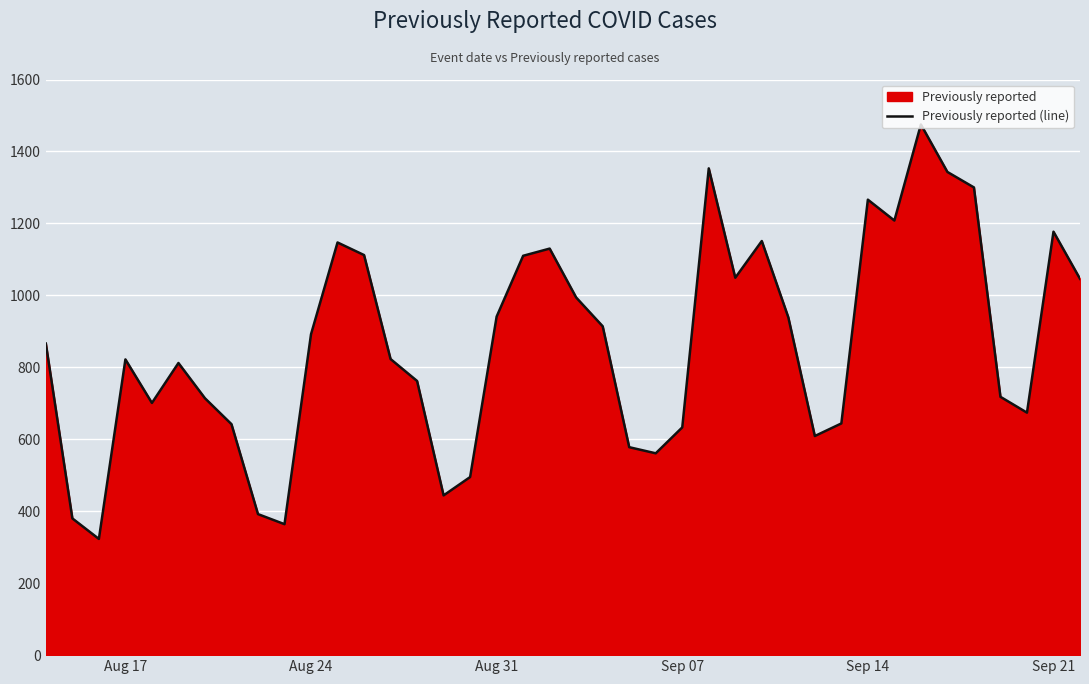

What is the approximate value at Aug 24, to the nearest 100?

900